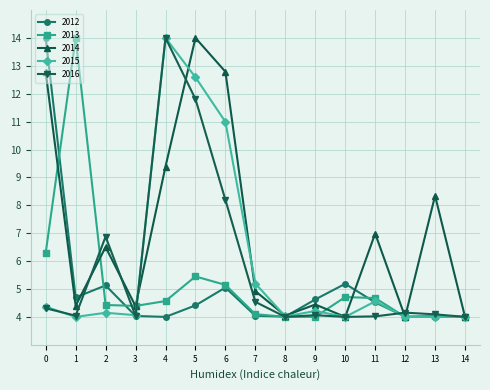

What are all the series names shown in the legend?

2012, 2013, 2014, 2015, 2016